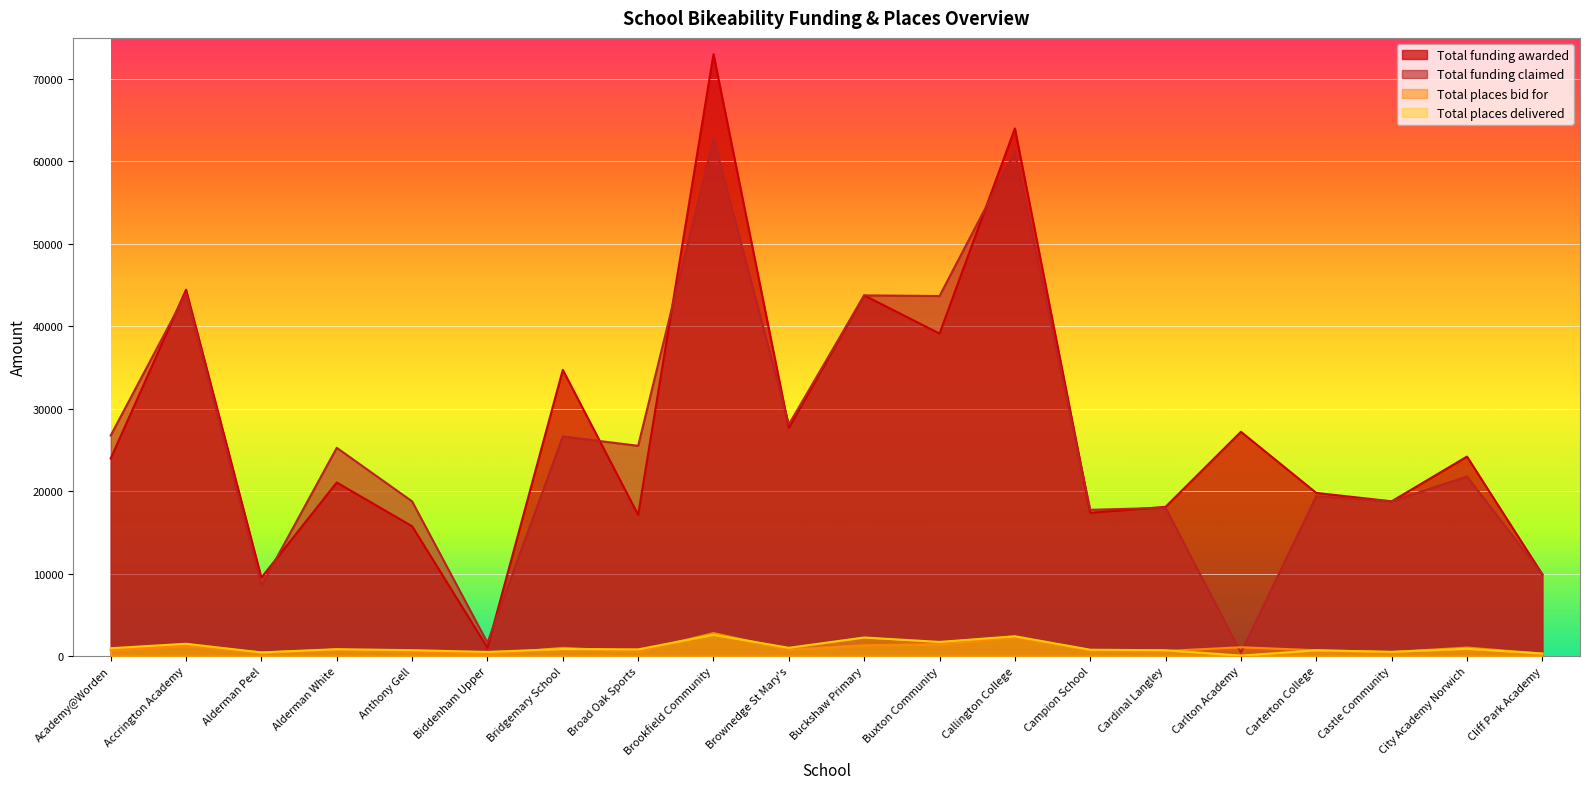

What is the value of the Total funding claimed point at the 4th from the left?

25254